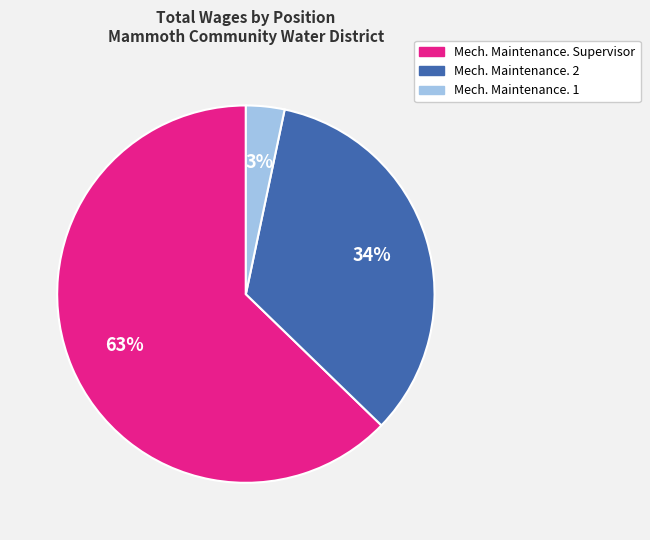

Which category has the smallest portion of the pie?

Mech. Maintenance. 1